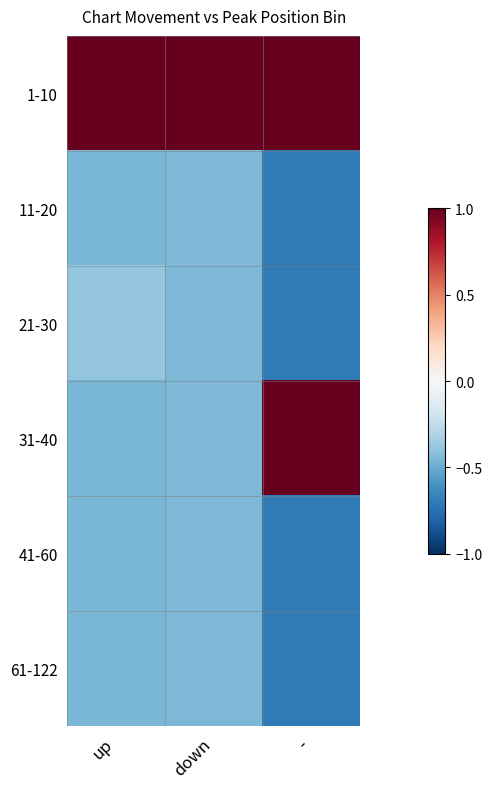

Which series has the widest spread of values?

31-40